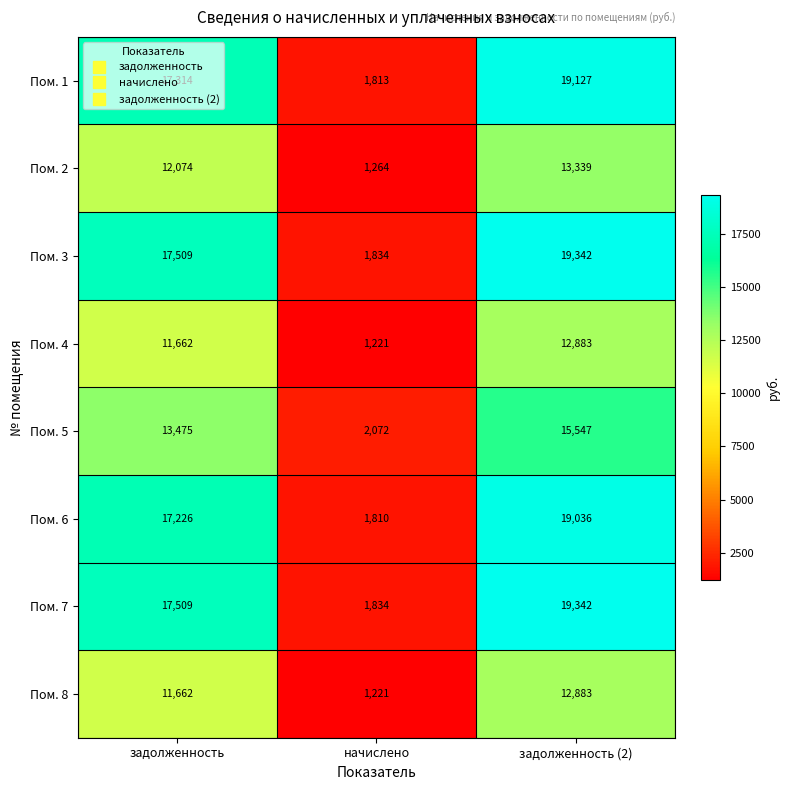

List the labels in order of Пом. 2 value, smallest first.

начислено, задолженность, задолженность (2)